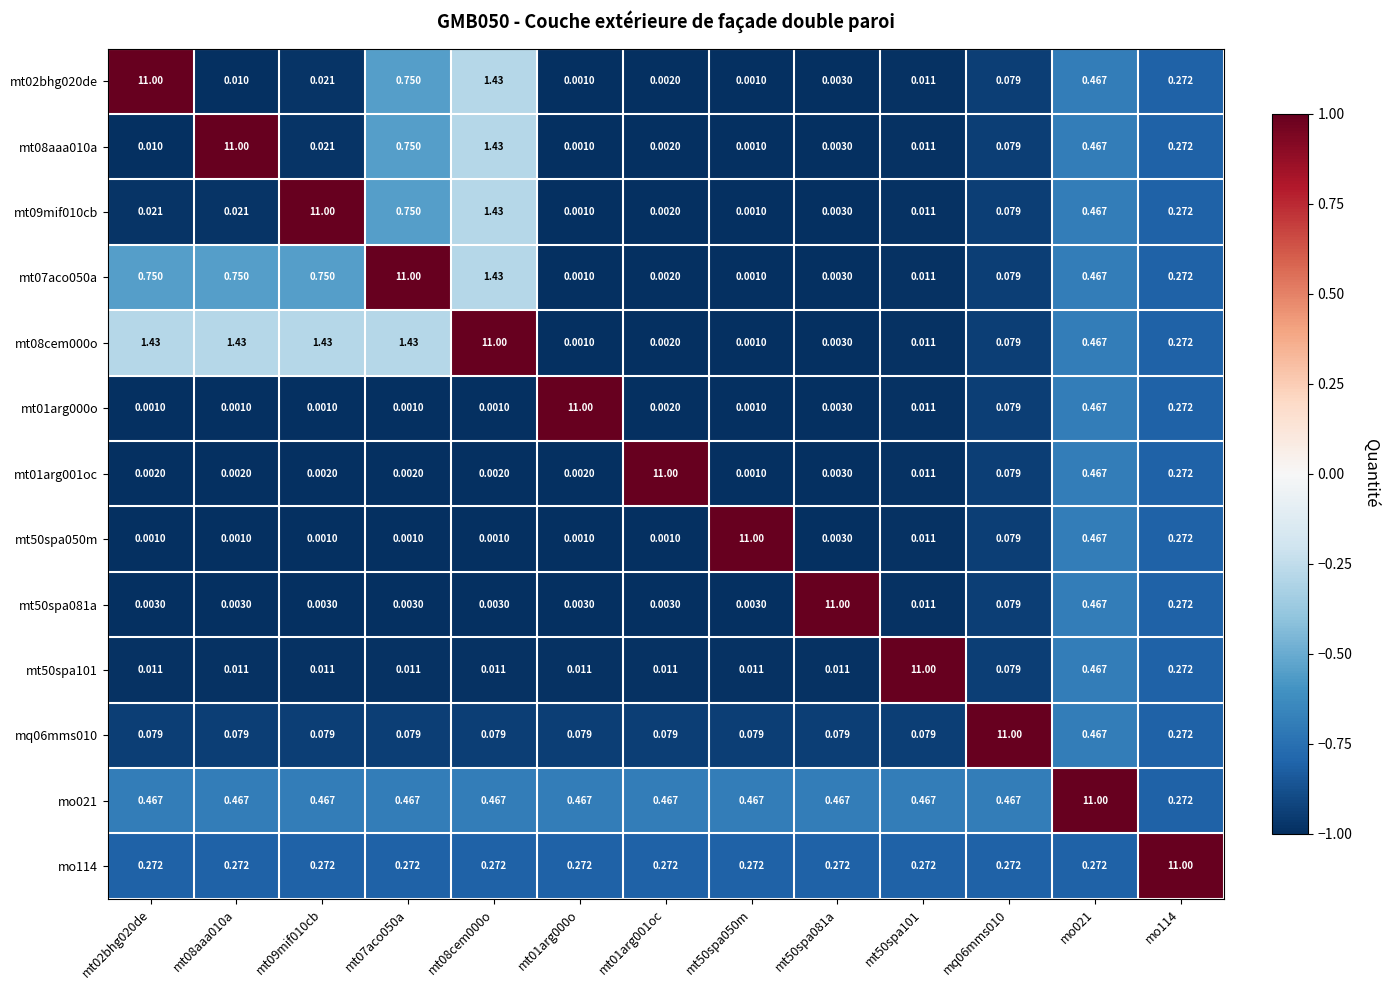

Is the value of mt08aaa010a at mt02bhg020de greater than the value of mo021 at mt07aco050a?

No